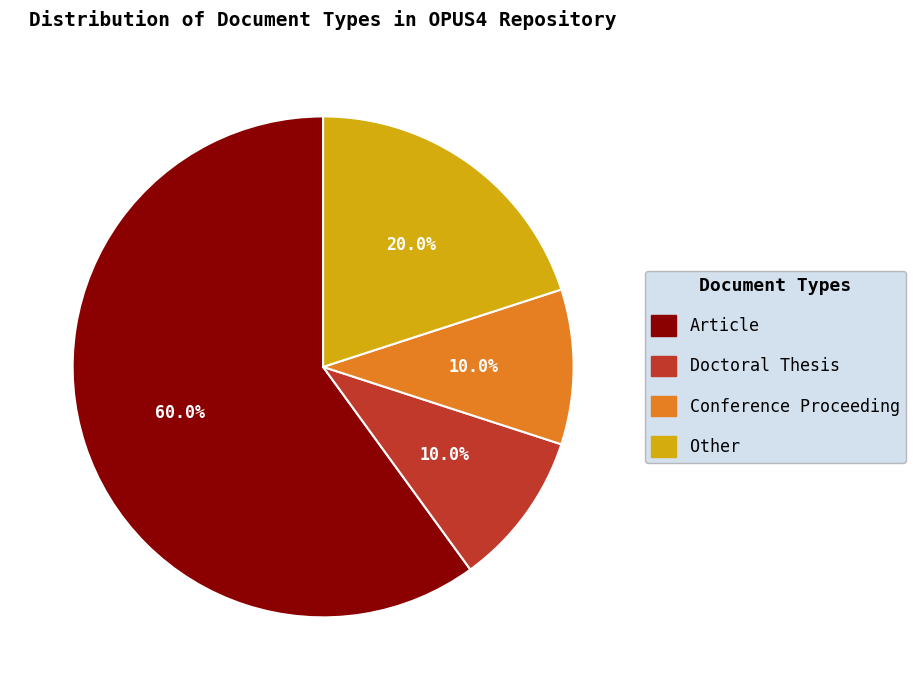

Is there a majority slice in this chart?

Yes